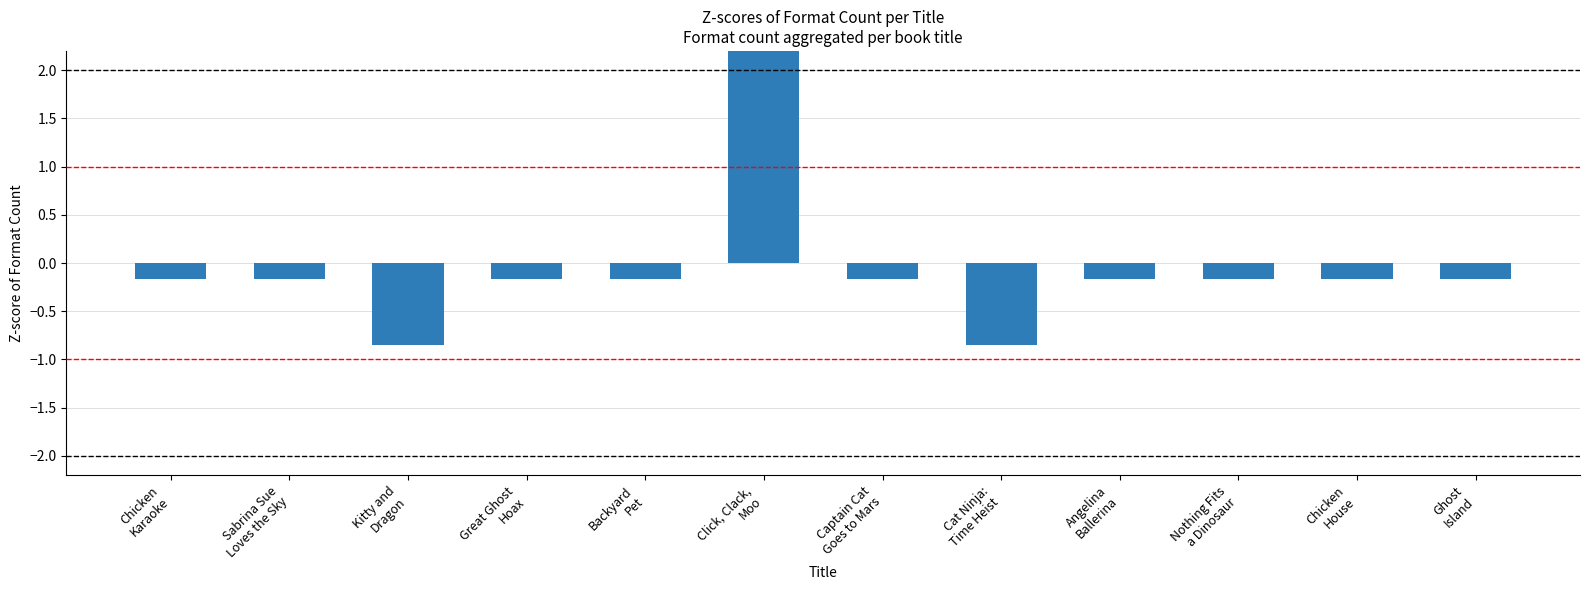

What is the label of the 8th bar from the right?

Backyard
Pet